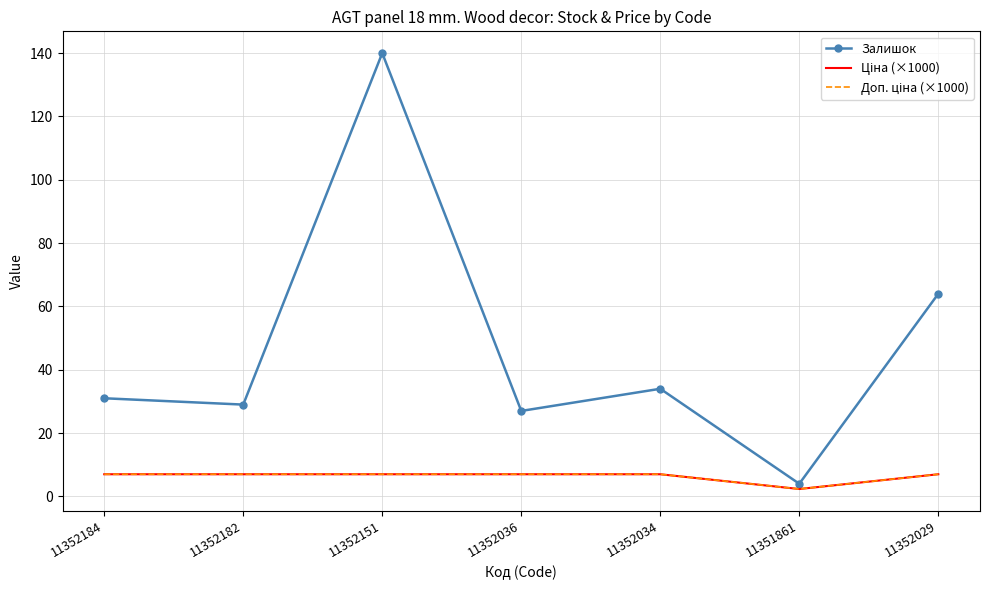

What is the total value across all series at 11352184?

45.0